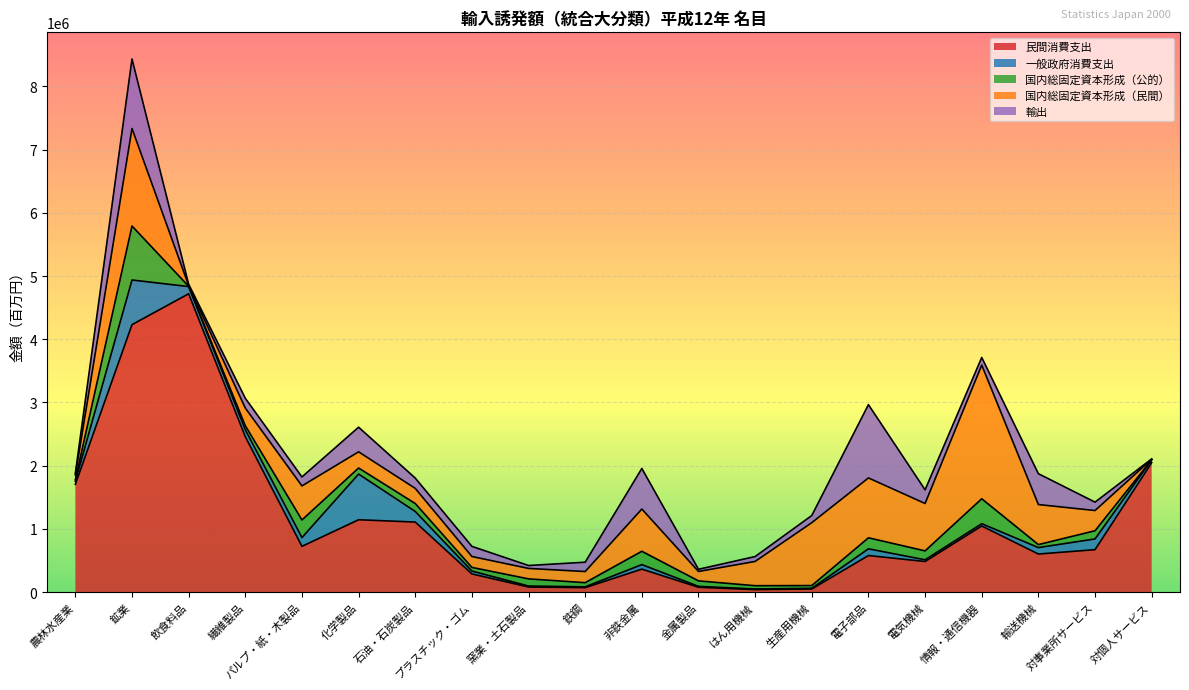

What position from the left is 電子部品?

15